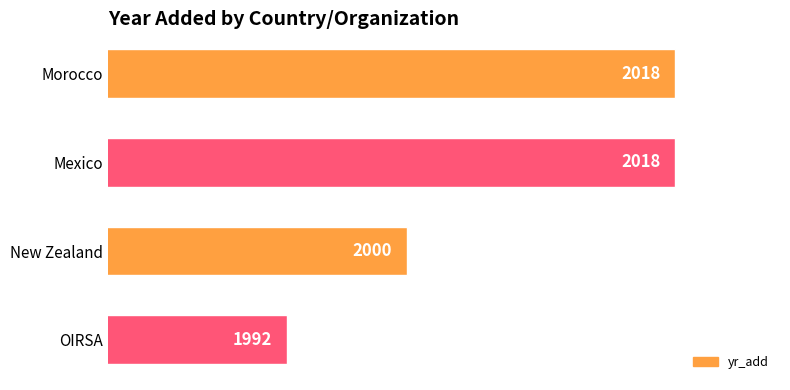

Which has a higher value, OIRSA or New Zealand?

New Zealand